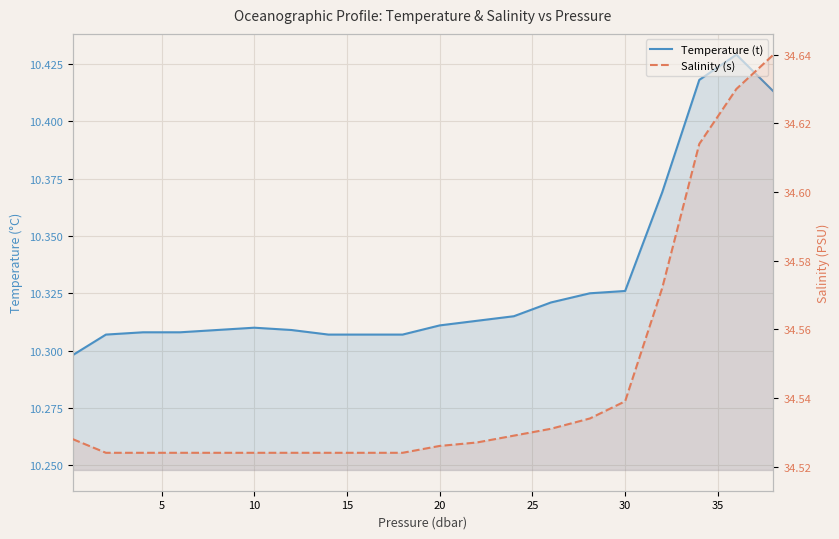

What is the value of the Salinity (s) point at the 3rd from the left?

34.5